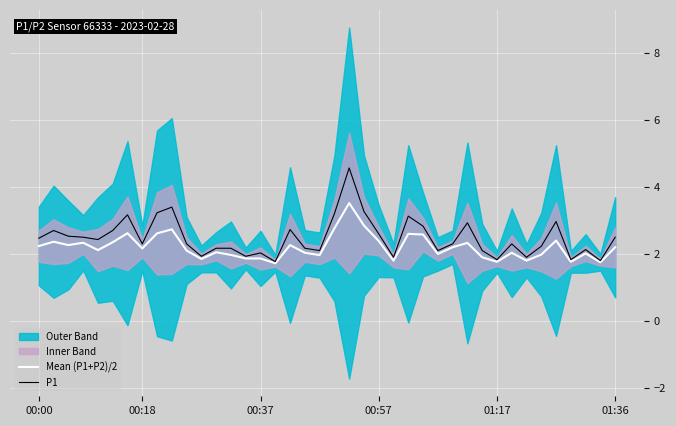

What position from the left is 30?

31